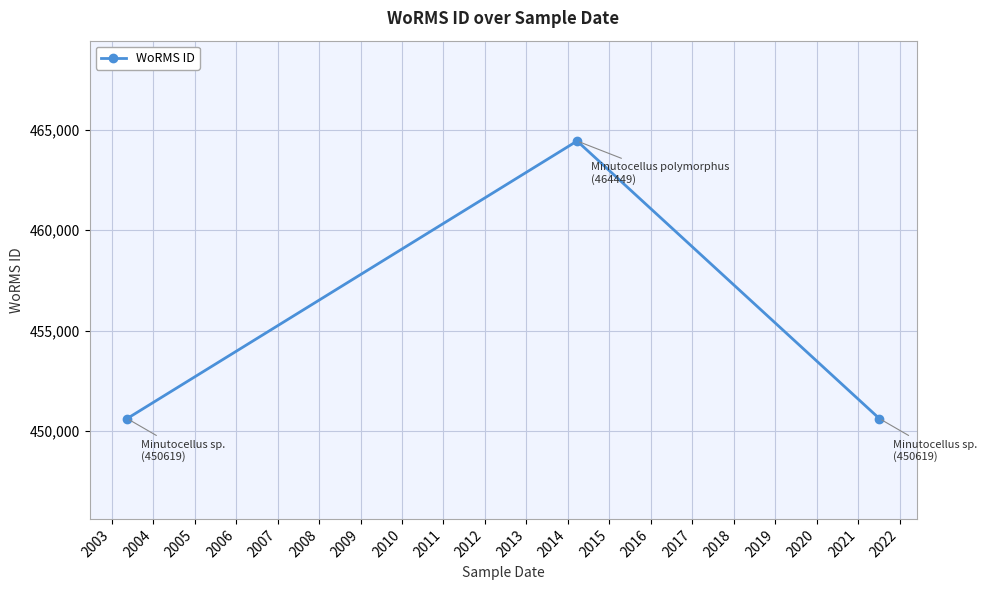

What is the difference between the maximum and minimum values?

13830